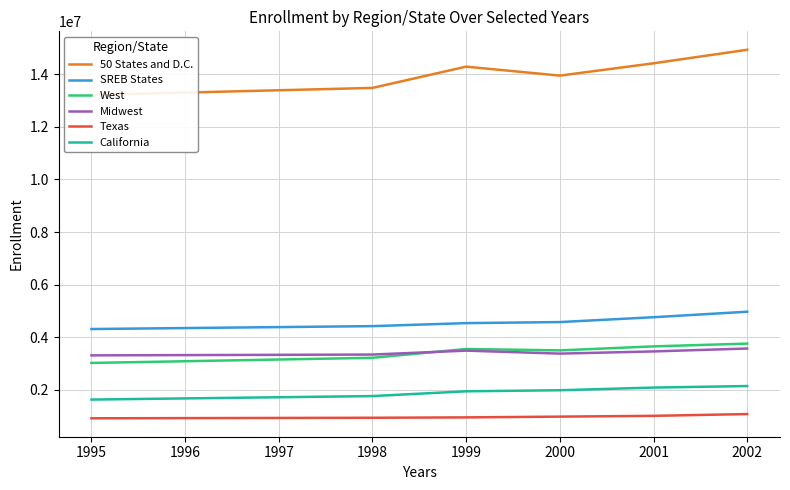

True or false: 50 States and D.C. has more than 1 interior local peaks.

False